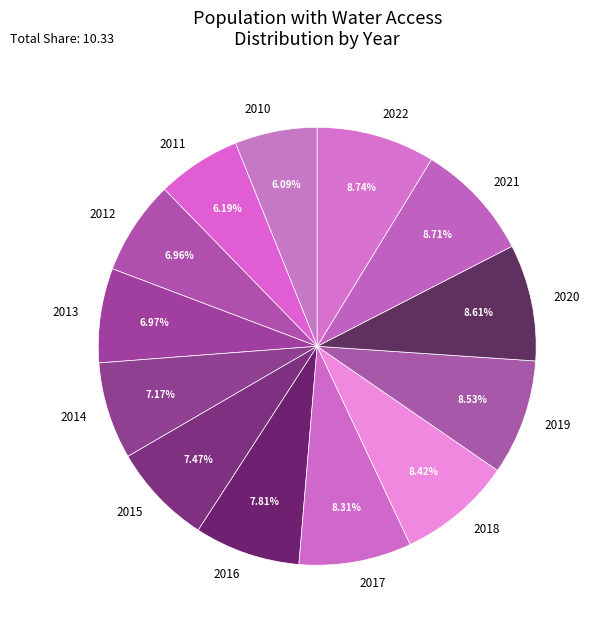

Do 2017 and 2020 together represent more than half of the pie?

No